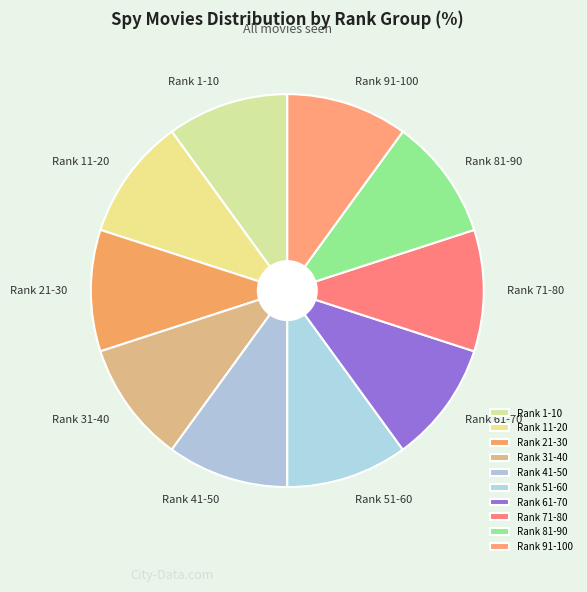

What is the ratio of the value at Rank 51-60 to the value at Rank 81-90?

1.0